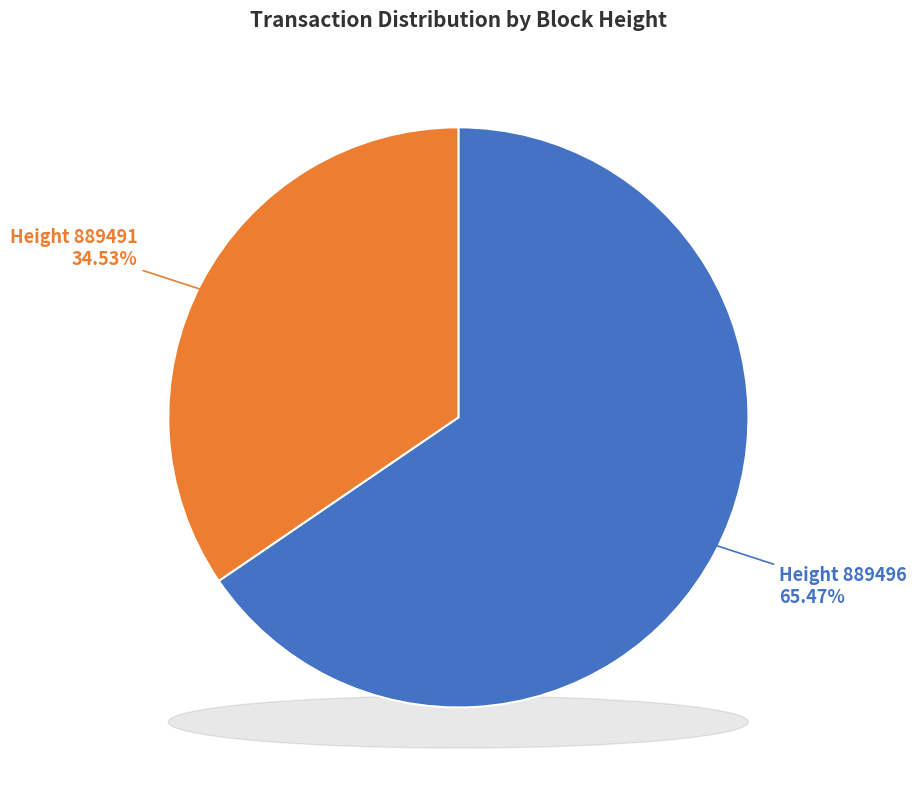

True or false: 889491 accounts for 23% of the total.

False